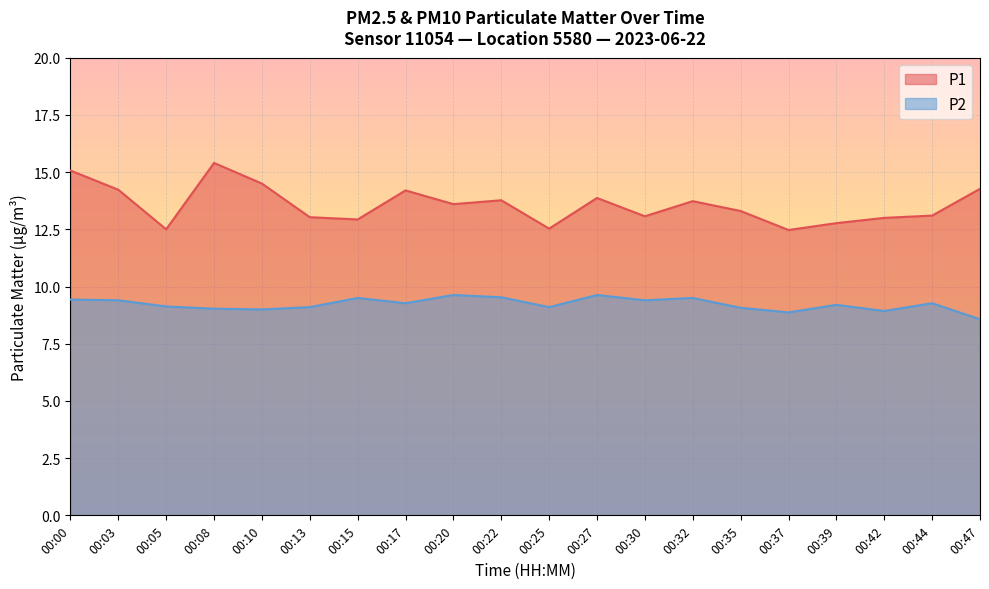

Where is the first local maximum for P2?

00:15